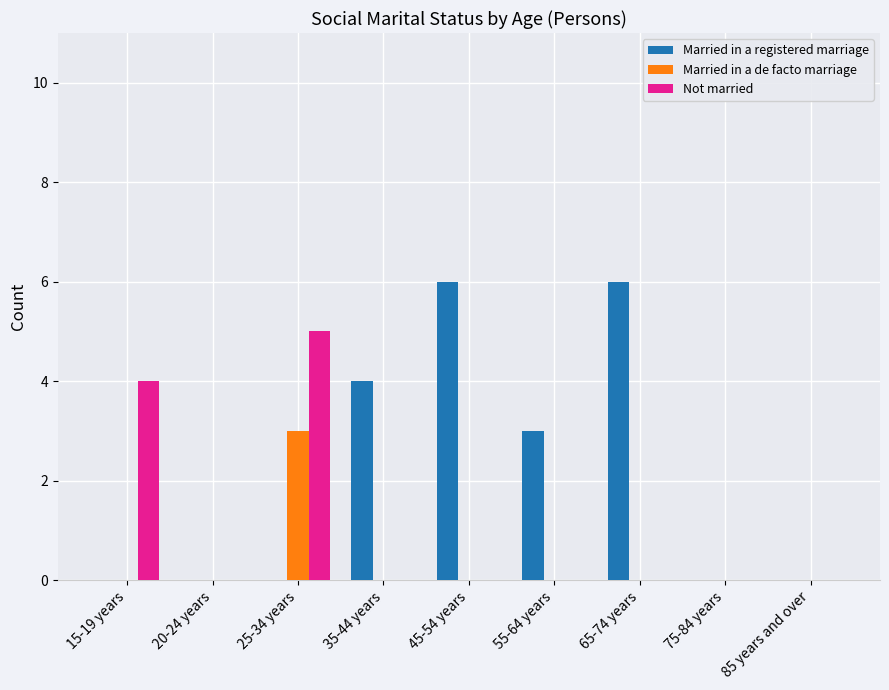

At which category is the sum across all series the highest?

25-34 years